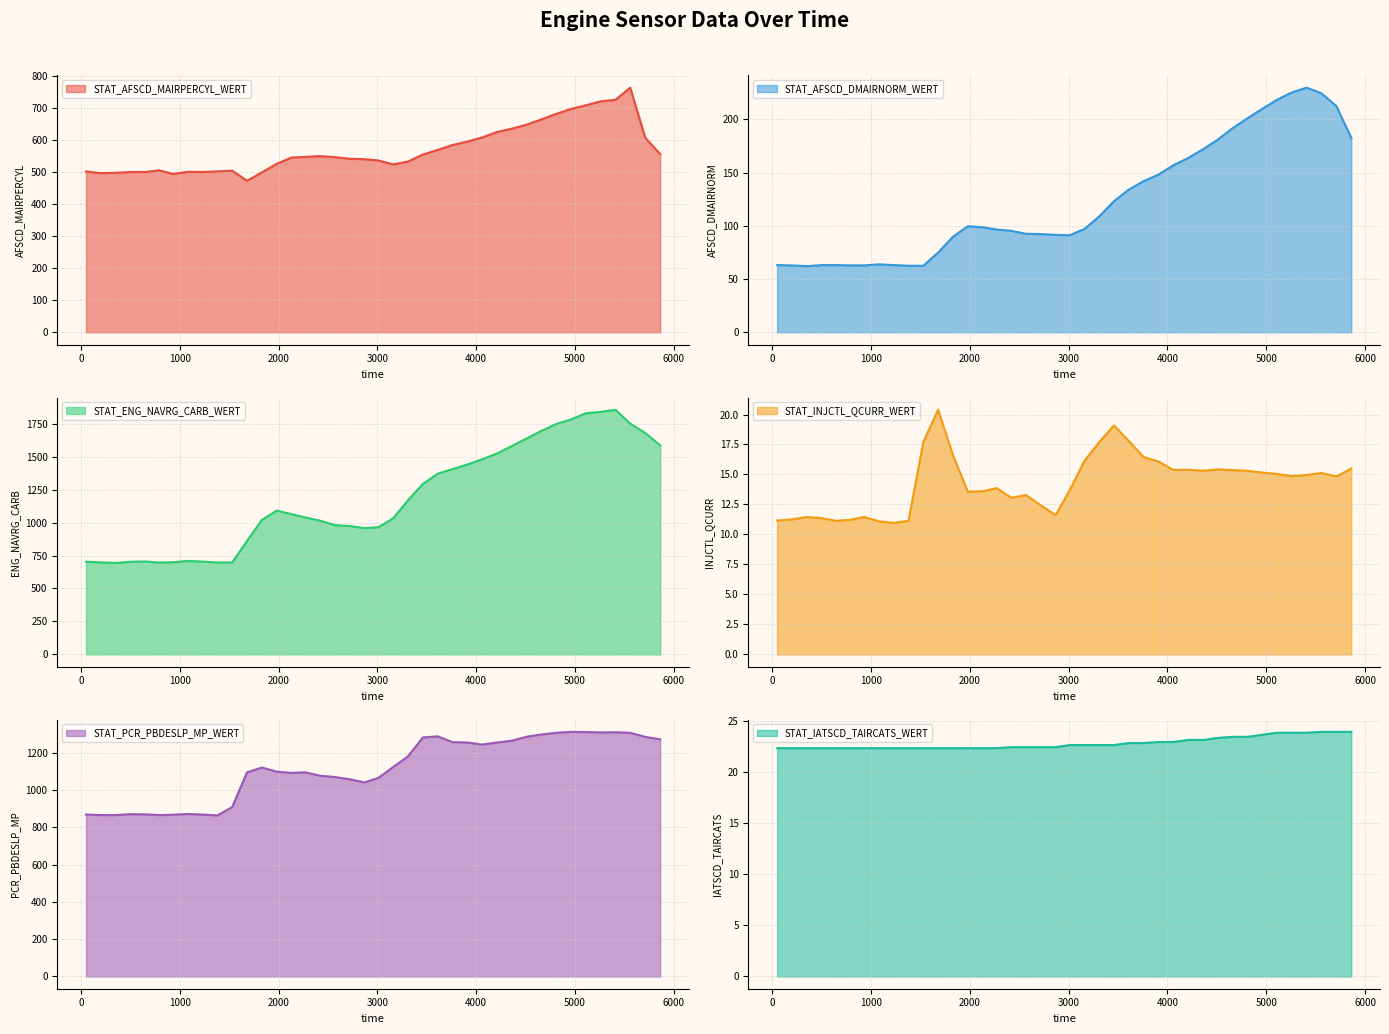

What is the minimum value for STAT_IATSCD_TAIRCATS_WERT?

22.3